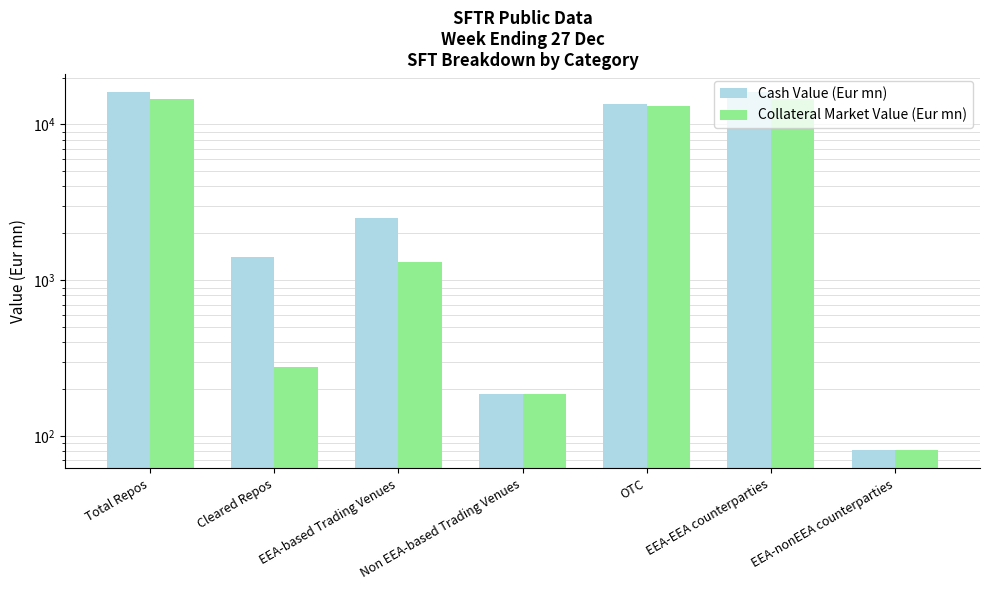

What is the sum of the Cash Value (Eur mn) values at EEA-nonEEA counterparties and EEA-based Trading Venues?

2608.3